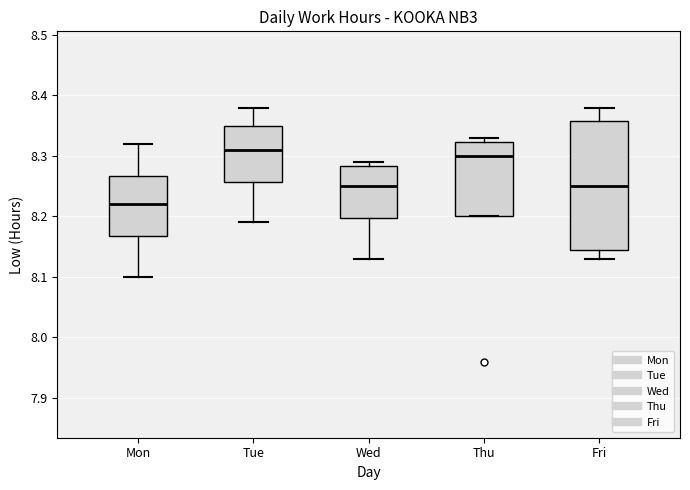

Which box's median line is the lowest?

Mon